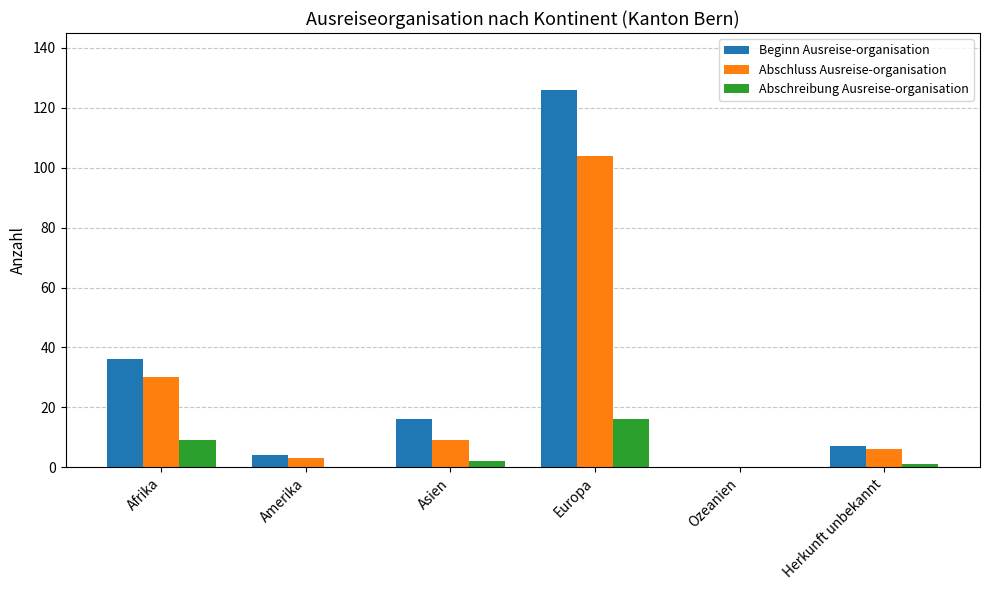

True or false: Abschreibung Ausreise-organisation has a value of 10 at Ozeanien.

False